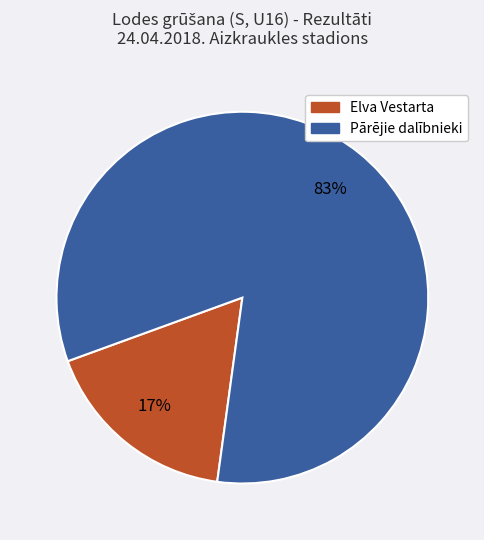

Is there any slice that represents more than half of the pie?

Yes